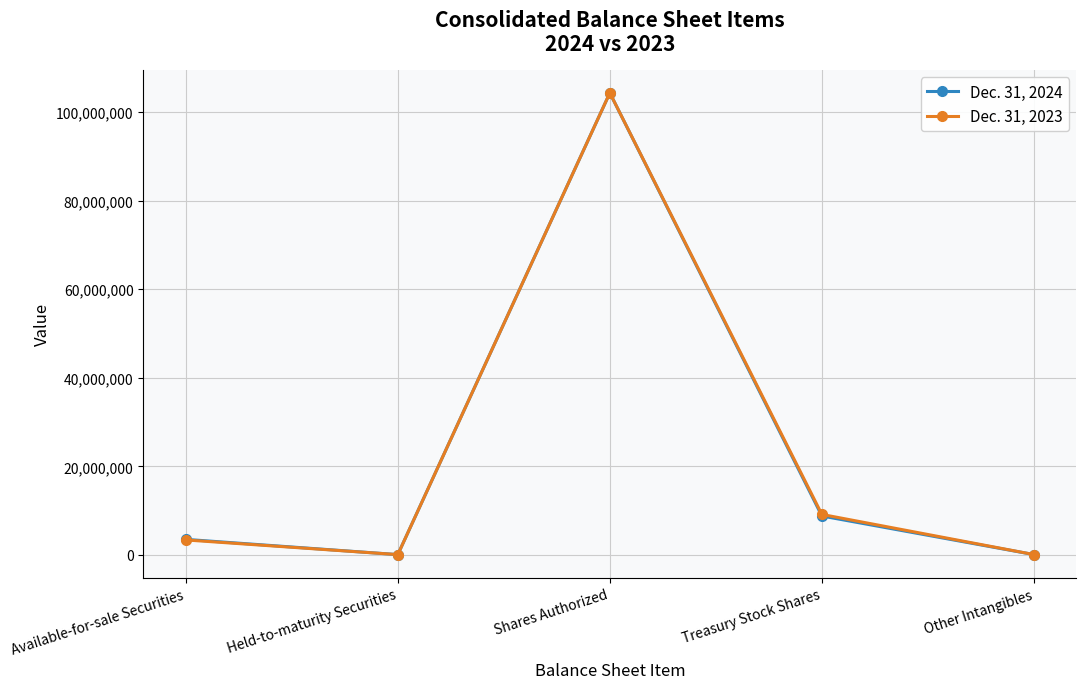

The value of Dec. 31, 2024 at Shares Authorized is 104281794. True or false?

True